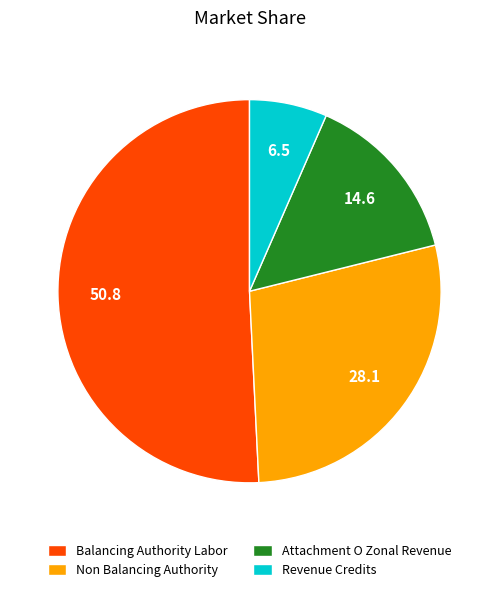

True or false: Non Balancing Authority accounts for 28% of the total.

True